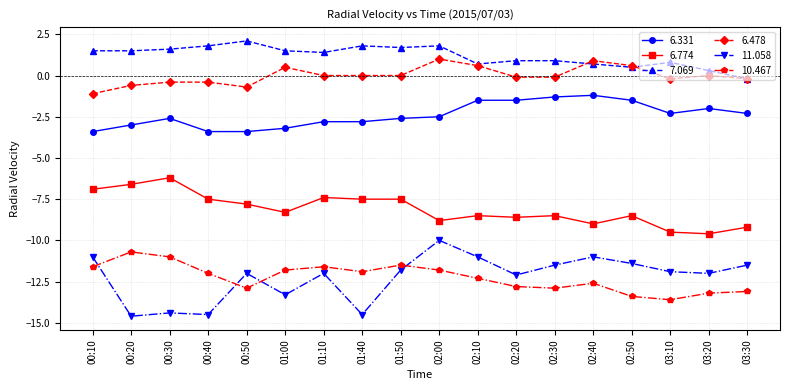

What is the spread (max minus min) of values at 01:00?

14.8